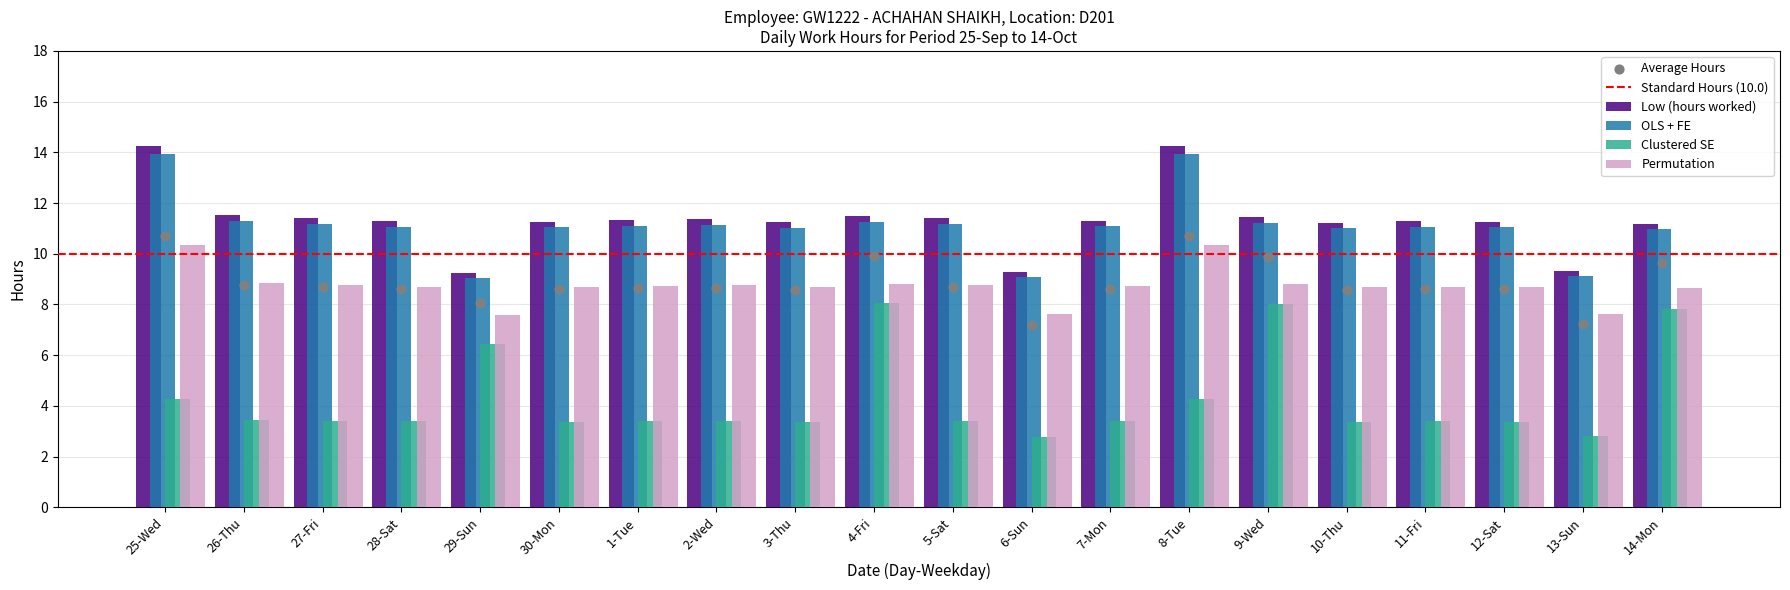

Is the value of Clustered SE at 8-Tue greater than the value of Permutation at 12-Sat?

No